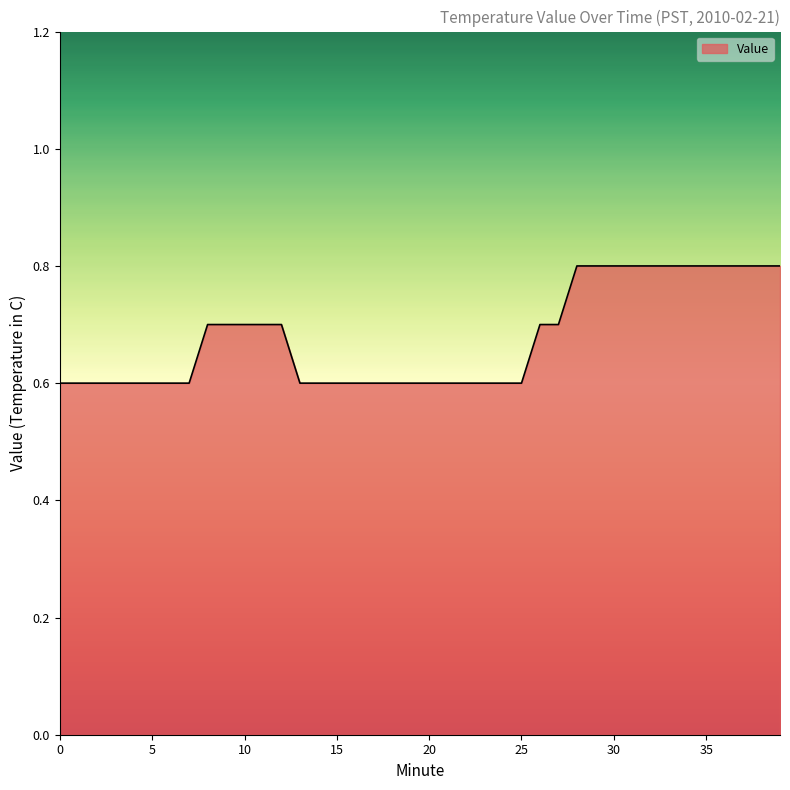

What is the minimum value shown in the chart?

0.6